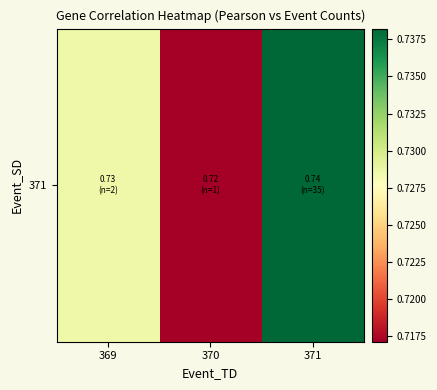

At which label is the value closest to 0?

370